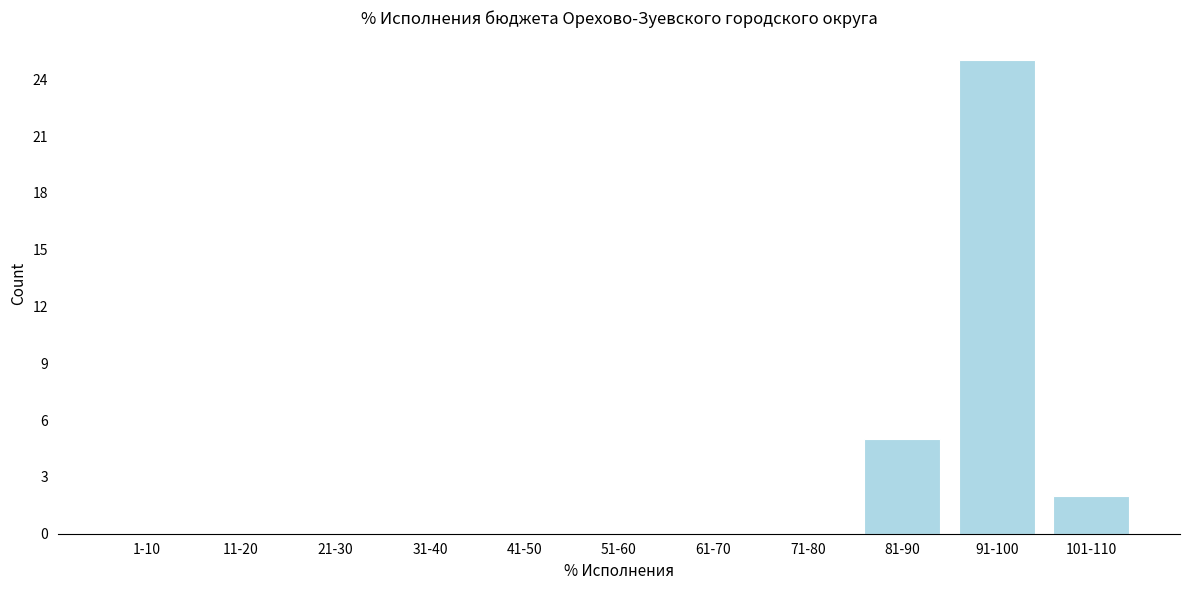

Reading left to right, what are all the values shown in this chart?

1-10=0	11-20=0	21-30=0	31-40=0	41-50=0	51-60=0	61-70=0	71-80=0	81-90=5	91-100=25	101-110=2